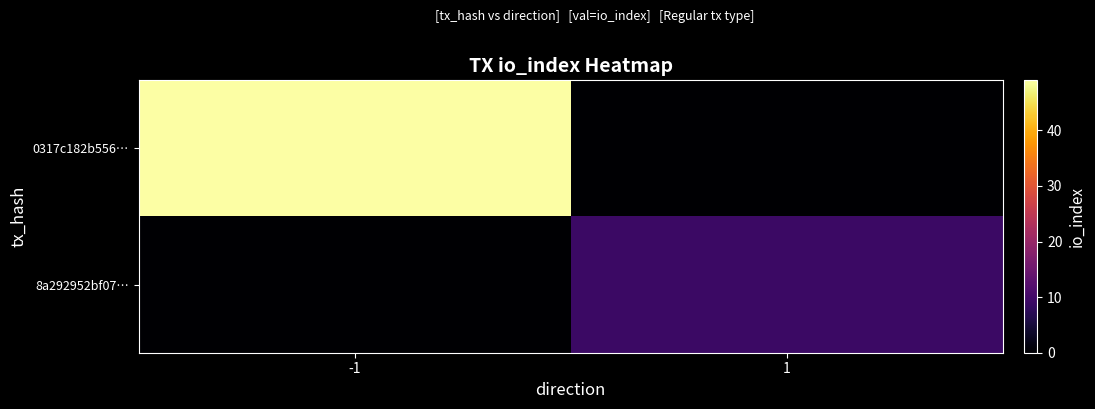

At how many categories does at least one series exceed 4?

2